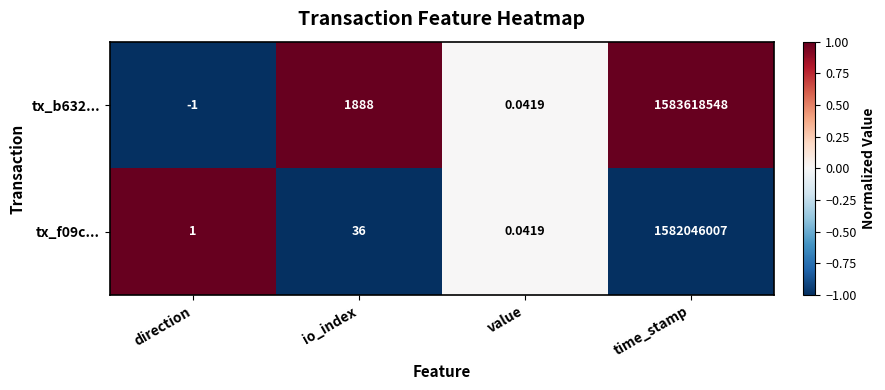

At which category is the sum across all series the highest?

time_stamp